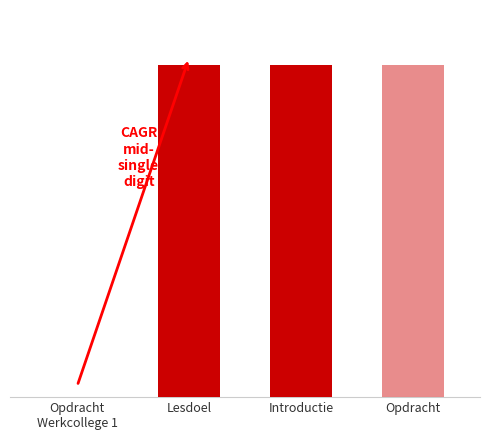

Rank the categories by value from lowest to highest.

Opdracht Werkcollege 1, Introductie, Opdracht, Lesdoel